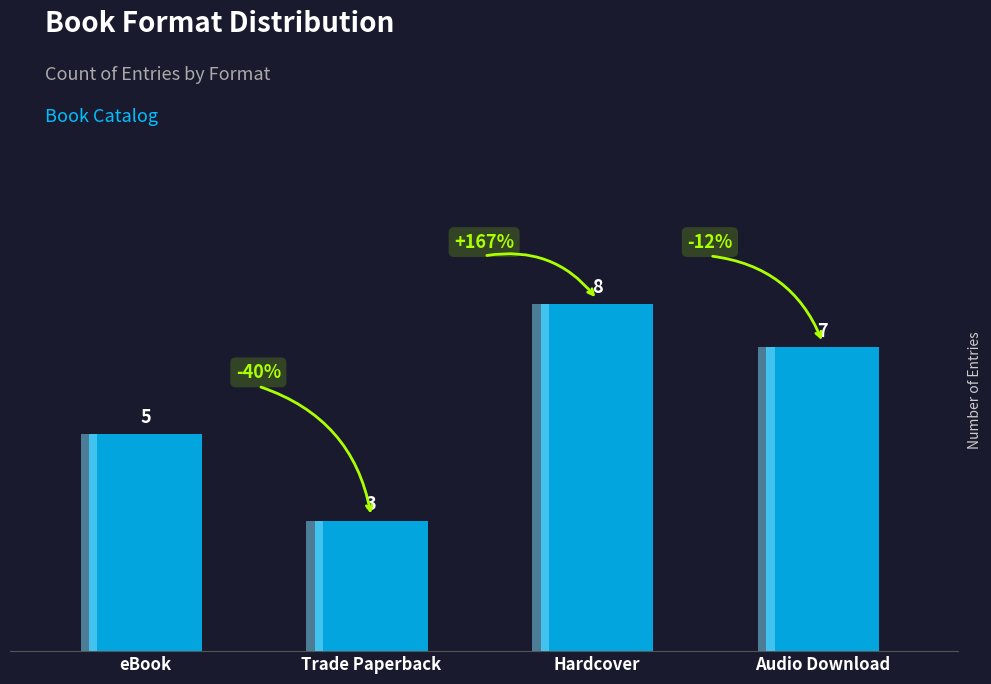

What is the greatest value displayed?

8